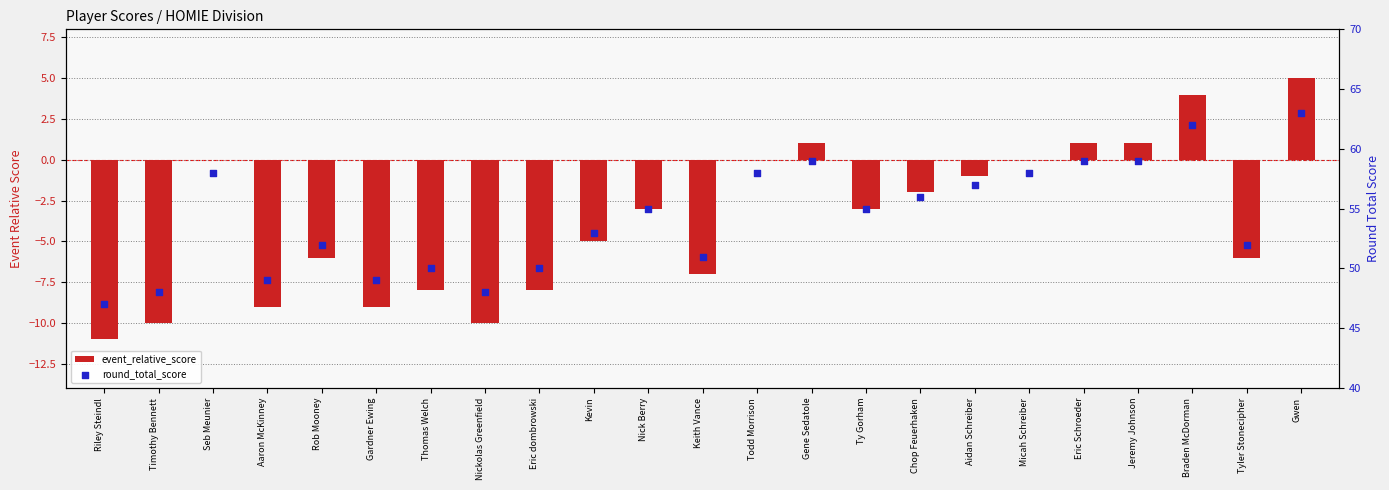

At which category is the sum across all series the highest?

Gwen